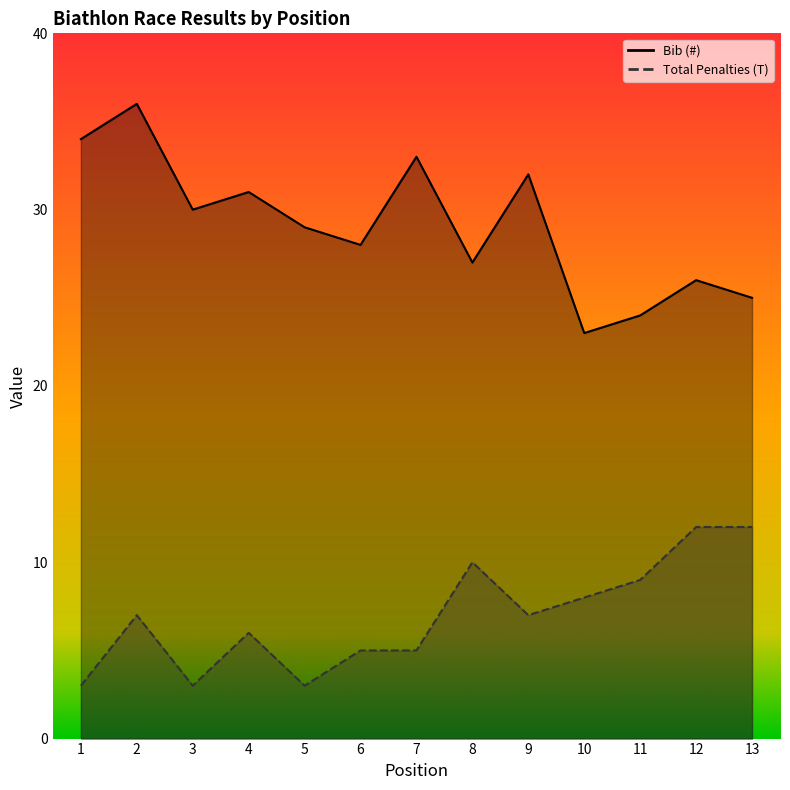

What is the difference between the highest and lowest values at 5?

26